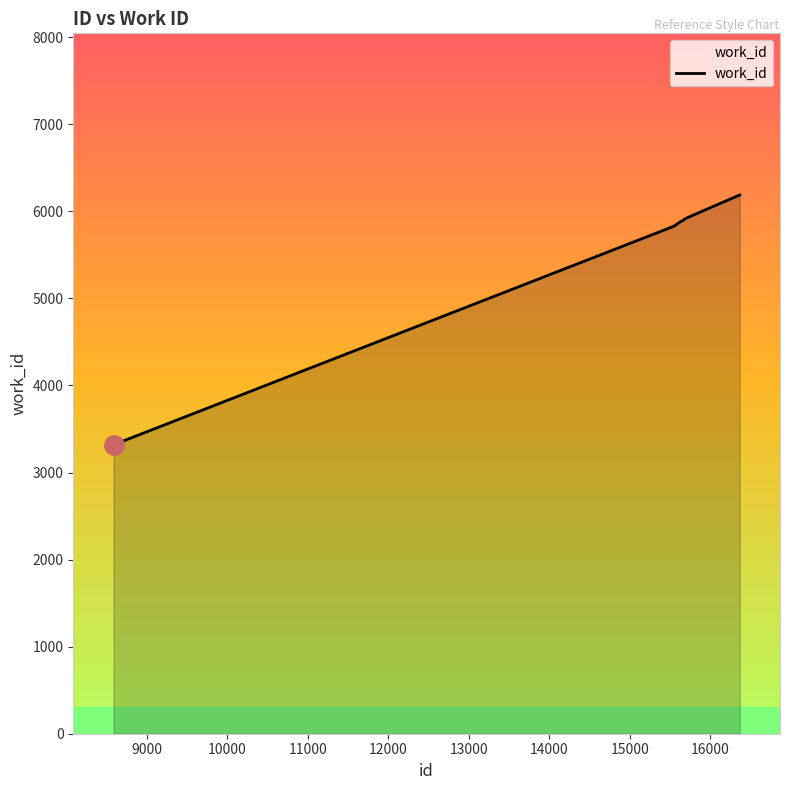

Count the number of data series in this chart.

1